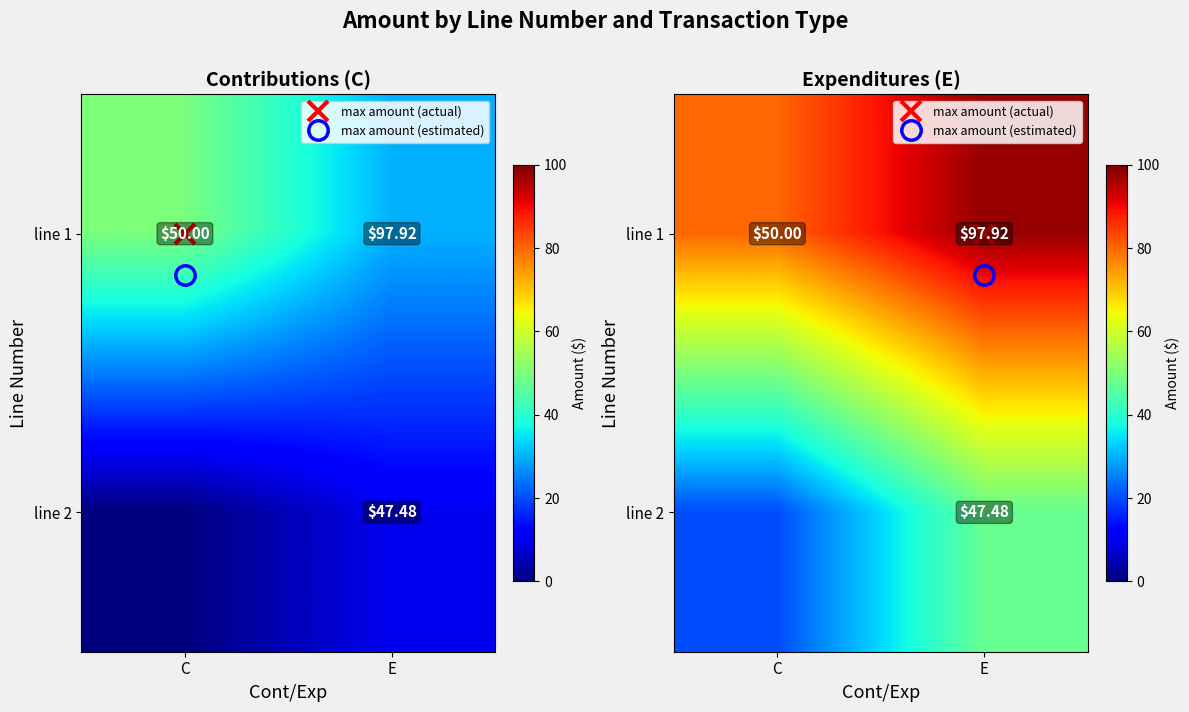

Between C and E, which is larger?

E